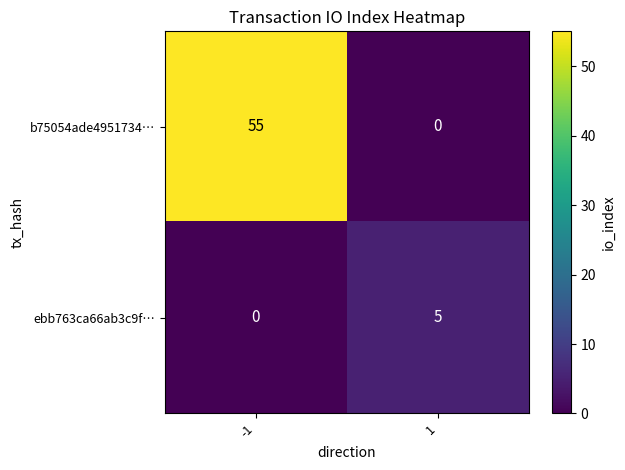

Reading right to left, transcribe all the data shown in this chart.

b75054ade4951734…: 1=0	-1=55
ebb763ca66ab3c9f…: 1=5	-1=0